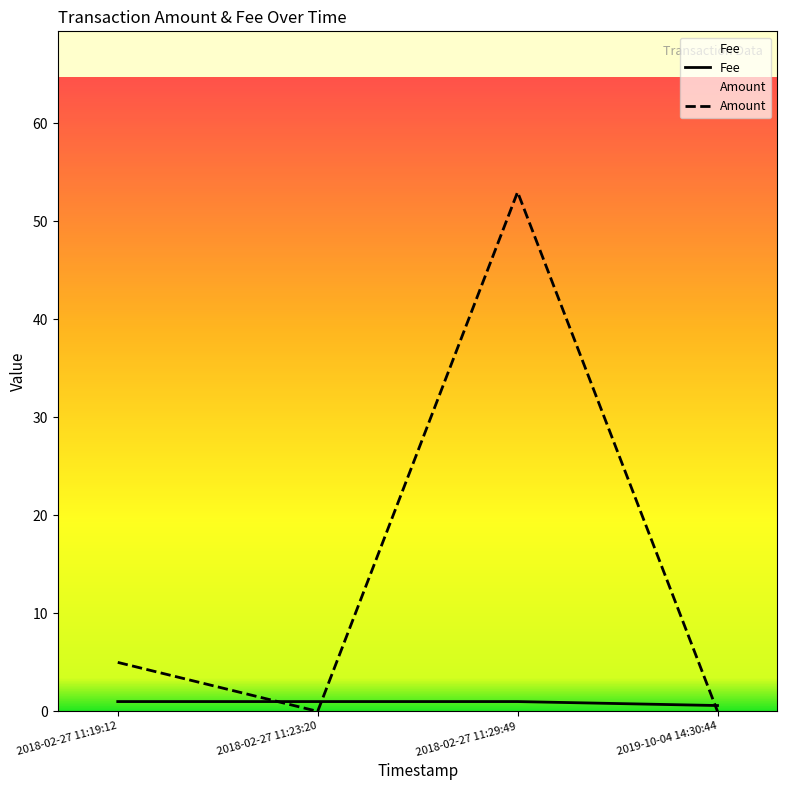

What is the difference between the second highest and minimum values in the Fee series?

0.4